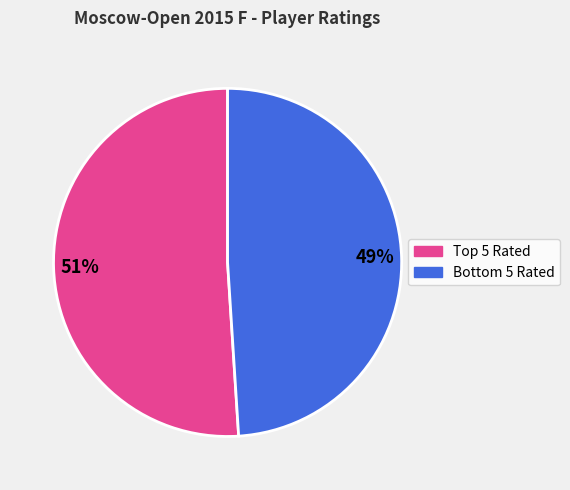

To the nearest percent, what is the average slice percentage?

50%